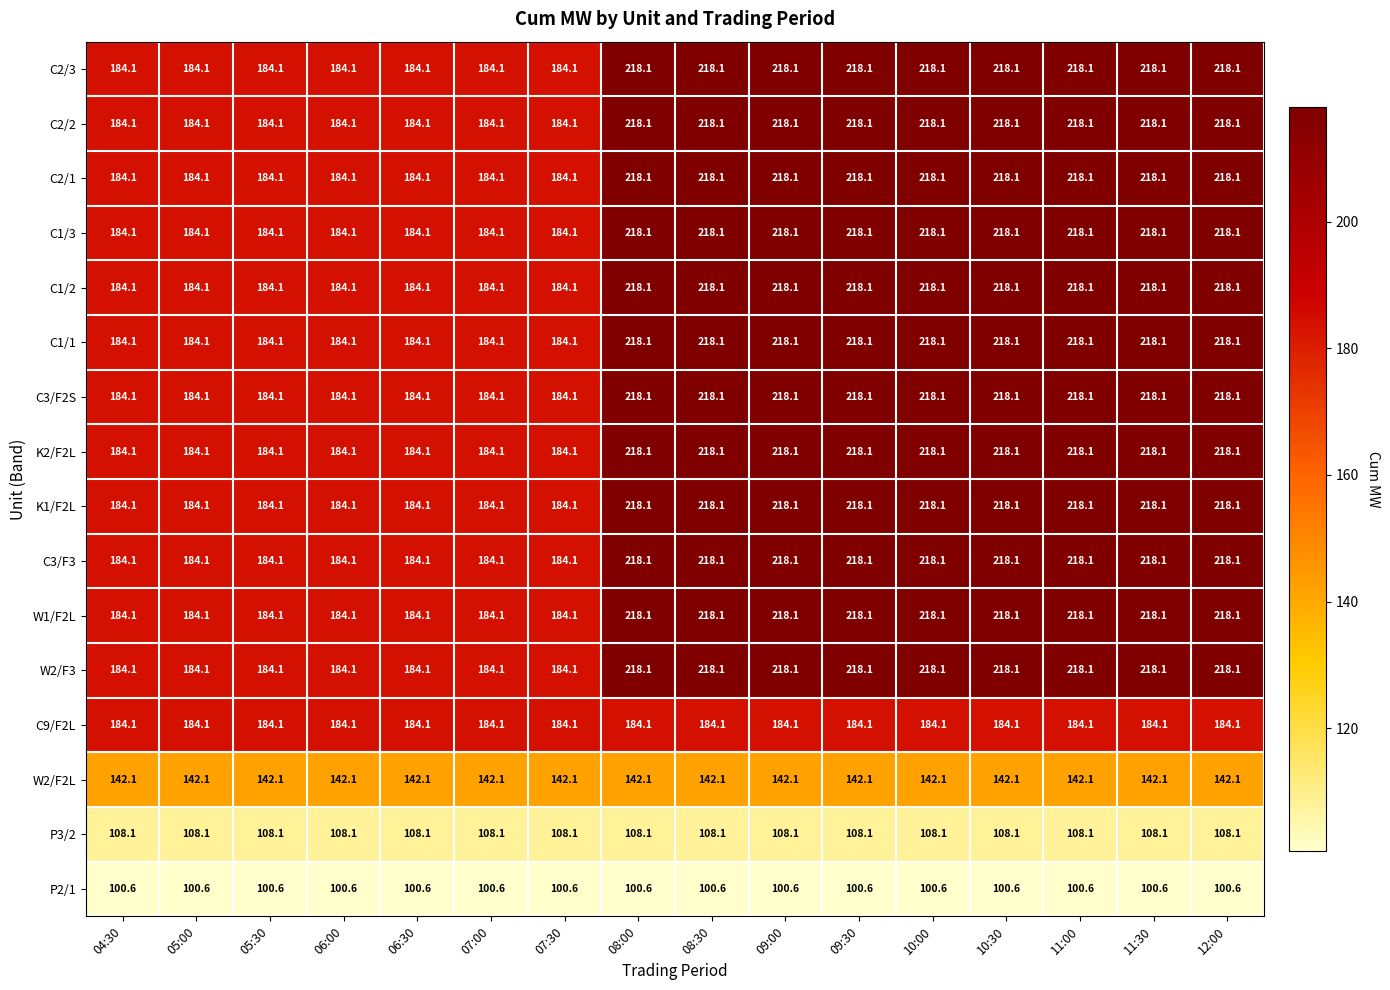

What is the smallest value displayed?

100.6